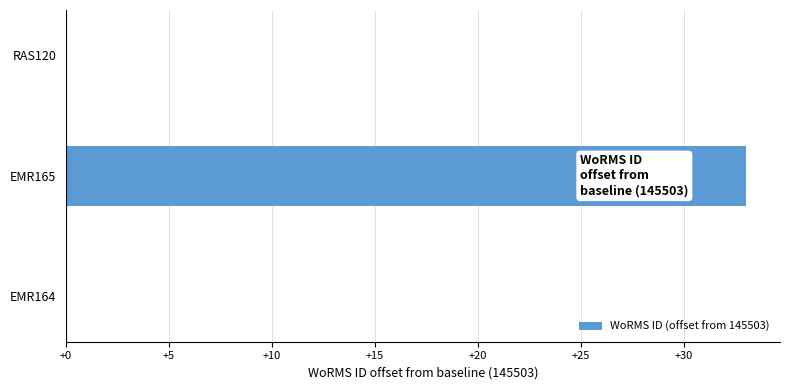

Count the number of data series in this chart.

1